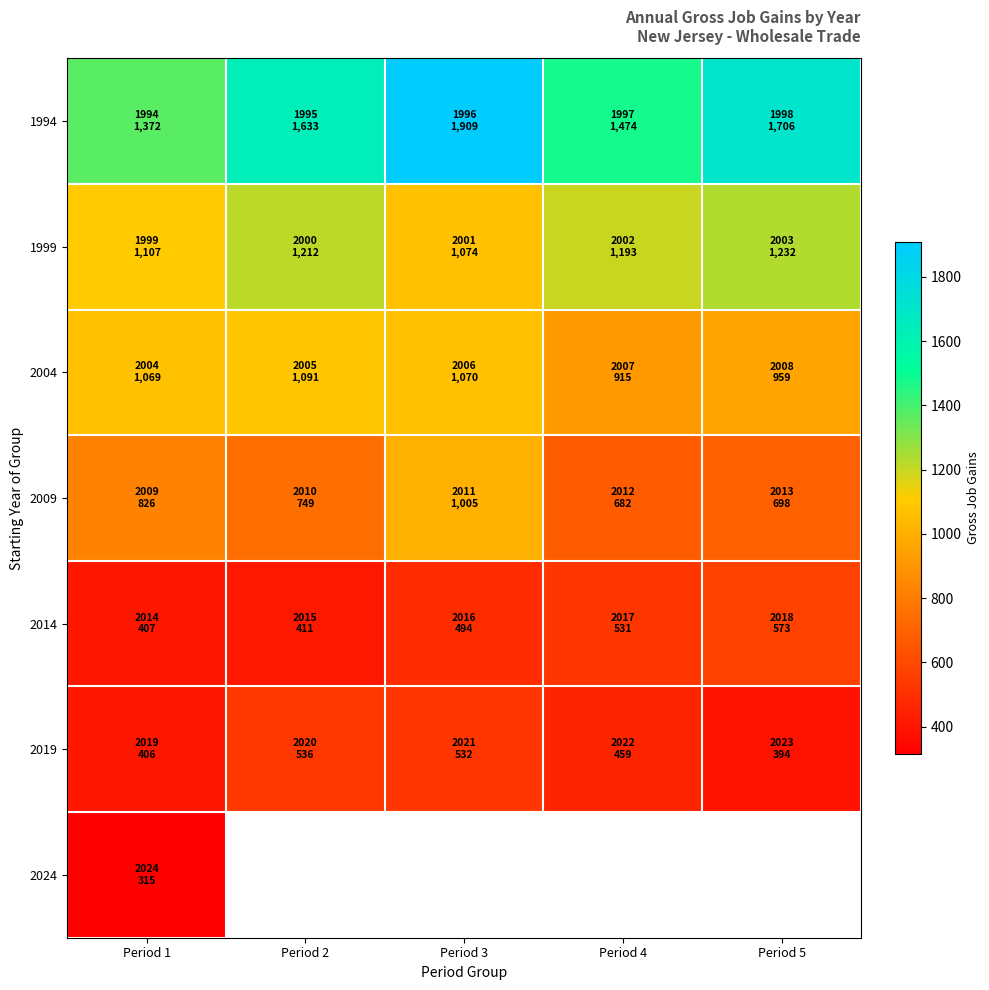

What is the total value across all series at Period 1?

5502.0